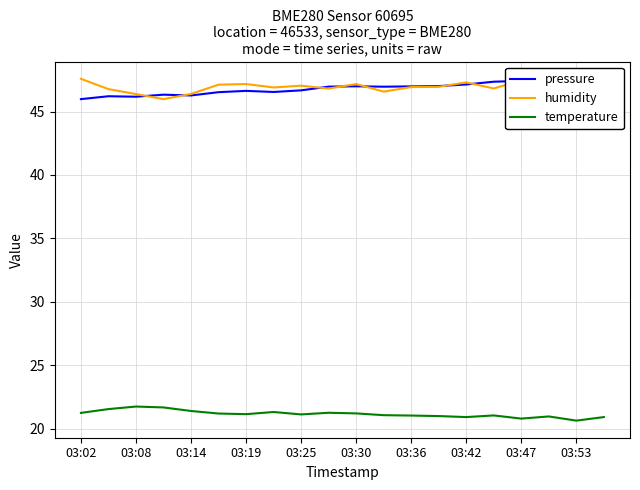

List the series in order of their peak value, highest first.

pressure, humidity, temperature